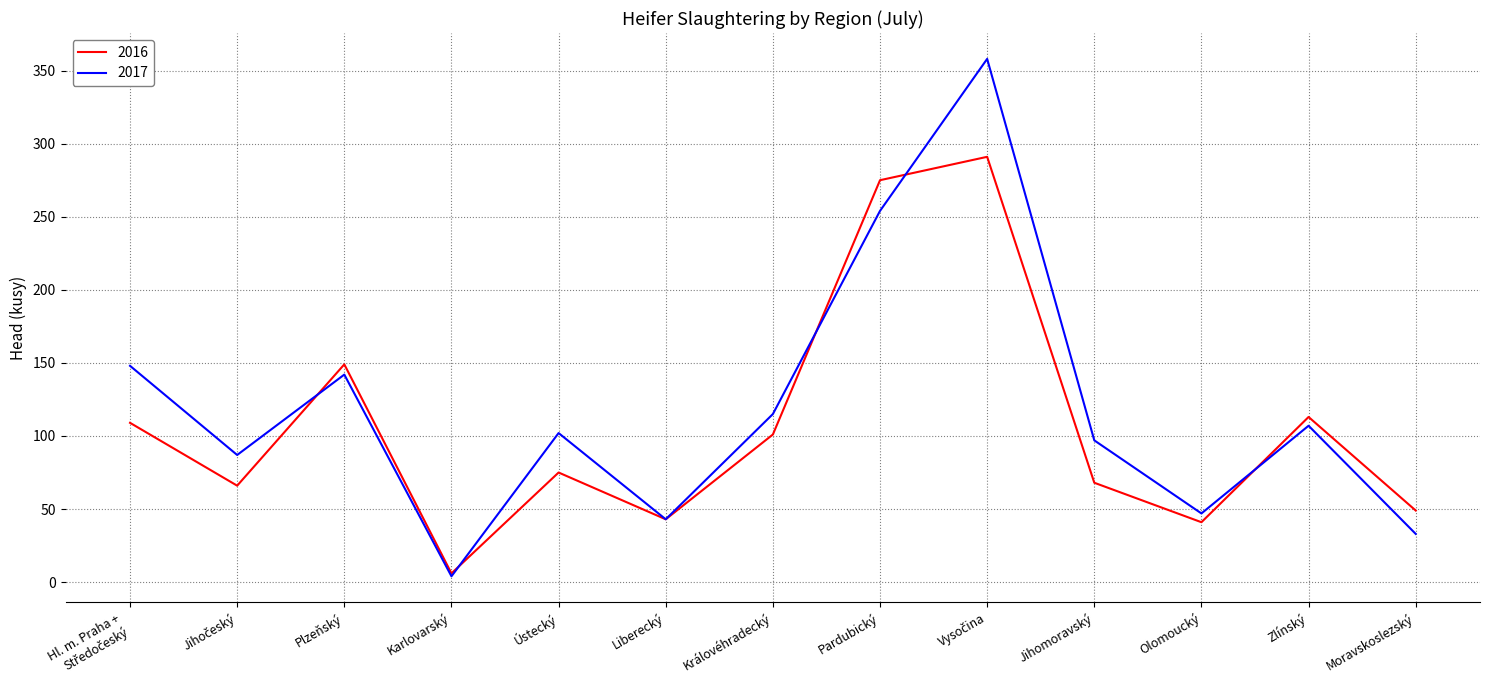

What is the spread (max minus min) of values at Karlovarský?

2